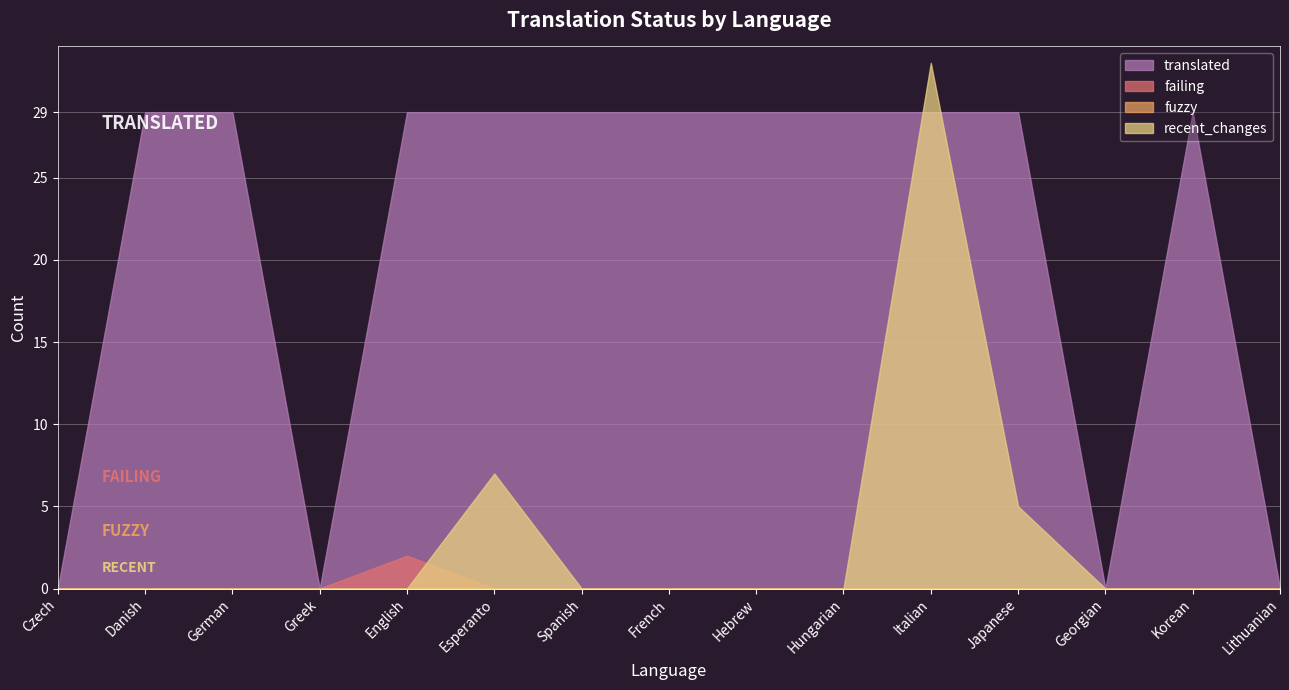

Reading right to left, list all the values displayed in this chart.

translated: Lithuanian=0	Korean=29	Georgian=0	Japanese=29	Italian=29	Hungarian=29	Hebrew=29	French=29	Spanish=29	Esperanto=29	English=29	Greek=0	German=29	Danish=29	Czech=0
failing: Lithuanian=0	Korean=0	Georgian=0	Japanese=0	Italian=0	Hungarian=0	Hebrew=0	French=0	Spanish=0	Esperanto=0	English=2	Greek=0	German=0	Danish=0	Czech=0
fuzzy: Lithuanian=0	Korean=0	Georgian=0	Japanese=0	Italian=0	Hungarian=0	Hebrew=0	French=0	Spanish=0	Esperanto=0	English=0	Greek=0	German=0	Danish=0	Czech=0
recent_changes: Lithuanian=0	Korean=0	Georgian=0	Japanese=5	Italian=32	Hungarian=0	Hebrew=0	French=0	Spanish=0	Esperanto=7	English=0	Greek=0	German=0	Danish=0	Czech=0